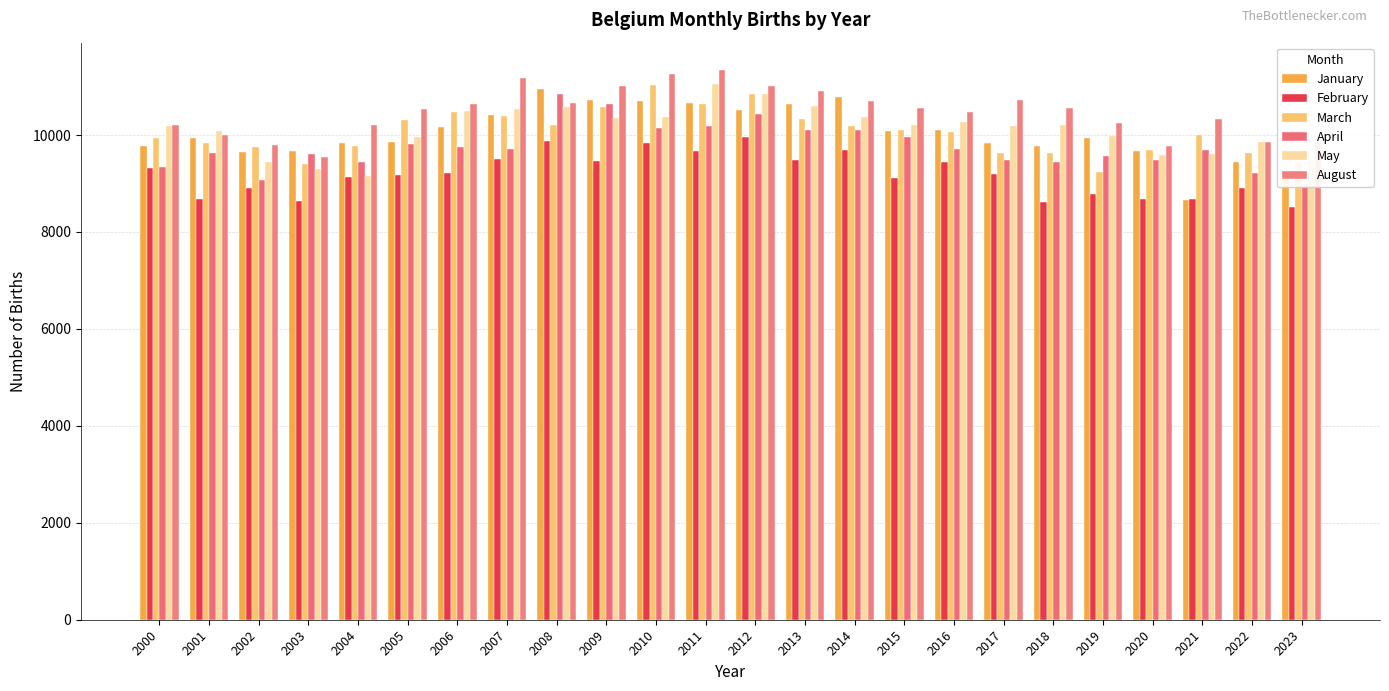

Reading left to right, list all the values displayed in this chart.

January: 9769	9928	9659	9676	9829	9849	10158	10411	10943	10718	10701	10668	10526	10648	10786	10089	10100	9843	9766	9946	9668	8656	9446	9204
February: 9321	8686	8904	8642	9125	9172	9225	9511	9867	9462	9834	9660	9964	9484	9682	9105	9444	9189	8618	8784	8684	8689	8914	8523
March: 9939	9843	9755	9402	9782	10313	10474	10402	10203	10579	11036	10645	10850	10337	10193	10098	10067	9639	9626	9247	9687	9990	9639	9452
April: 9336	9627	9080	9610	9441	9819	9757	9701	10837	10633	10139	10176	10433	10110	10106	9954	9702	9480	9434	9574	9493	9684	9214	8999
May: 10195	10074	9435	9294	9162	9955	10490	10540	10573	10346	10380	11053	10836	10591	10377	10204	10274	10178	10203	9973	9581	9615	9848	9469
August: 10213	10000	9793	9548	10209	10541	10640	11183	10656	11013	11263	11338	11018	10902	10703	10551	10481	10725	10555	10241	9769	10321	9846	9856